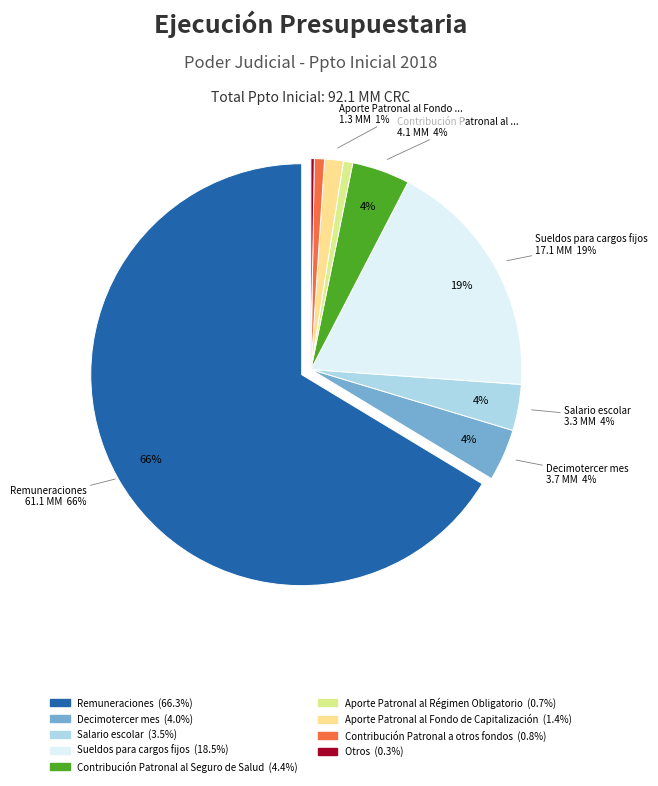

What percentage is NOT represented by Sueldos para cargos fijos?

81.5%